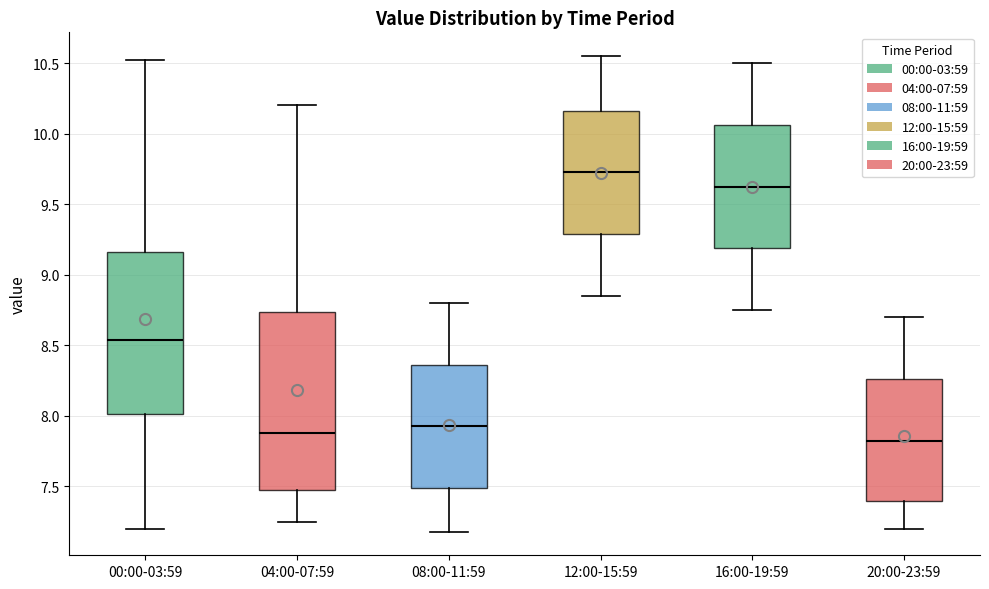

Reading left to right, transcribe this box plot: for each box, give where its median line is, the range the box spans, and where its two whiskers end, as read against the y-axis. The values are not printed on the chart, so give them approximately, as read against the axis.

00:00-03:59: median 8.55, box 8.00 to 9.15, whiskers 7.20 to 10.50
04:00-07:59: median 7.90, box 7.45 to 8.75, whiskers 7.25 to 10.20
08:00-11:59: median 7.95, box 7.50 to 8.35, whiskers 7.20 to 8.80
12:00-15:59: median 9.75, box 9.30 to 10.15, whiskers 8.85 to 10.55
16:00-19:59: median 9.65, box 9.20 to 10.05, whiskers 8.75 to 10.50
20:00-23:59: median 7.85, box 7.40 to 8.25, whiskers 7.20 to 8.70